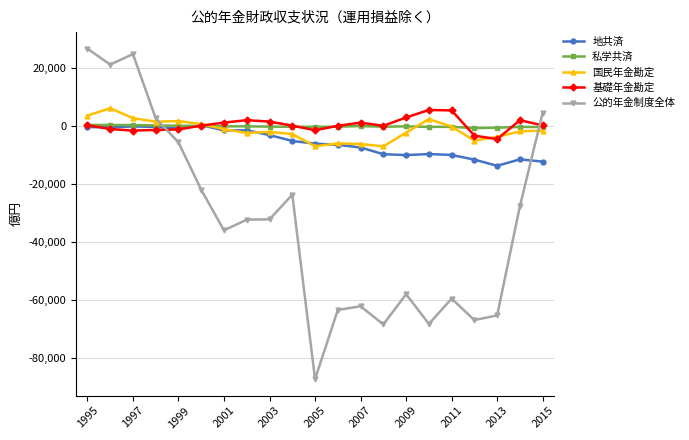

Which series has the largest range (max minus min)?

公的年金制度全体